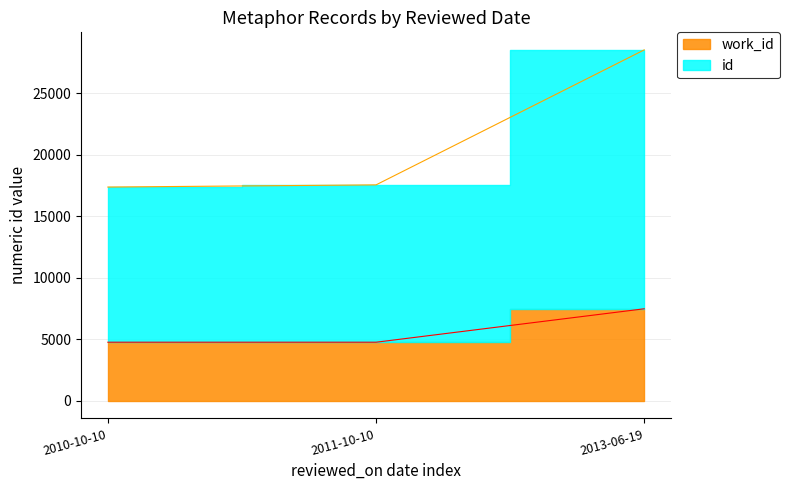

Which series has the largest total across all categories?

id